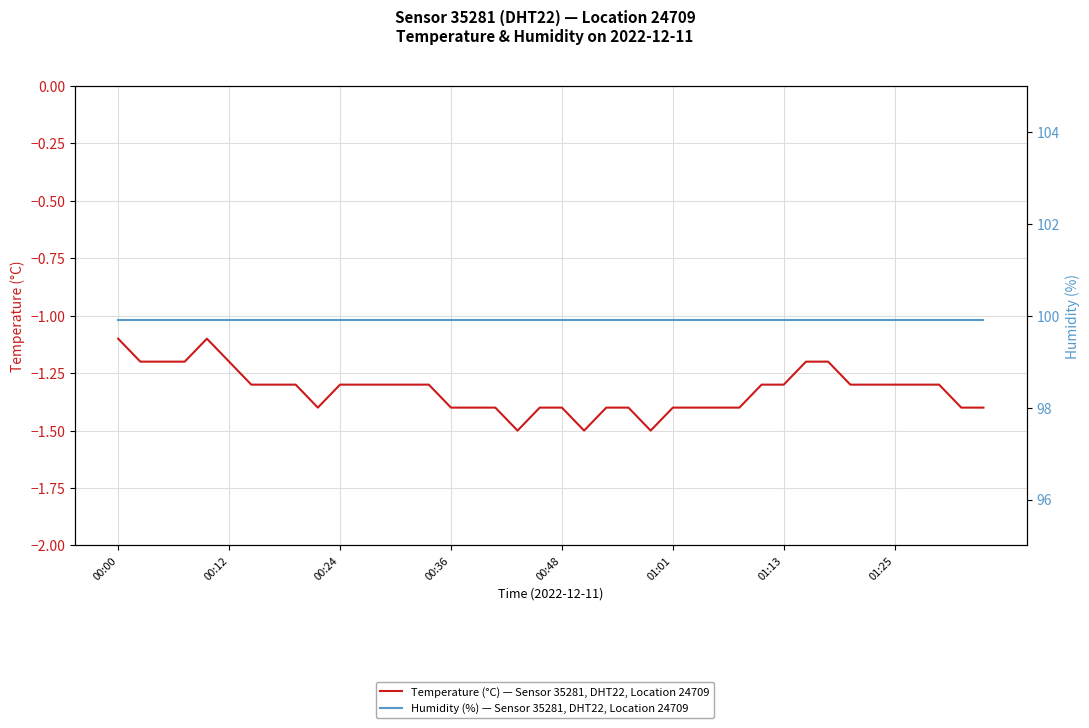

True or false: temperature and humidity intersect in this chart.

False